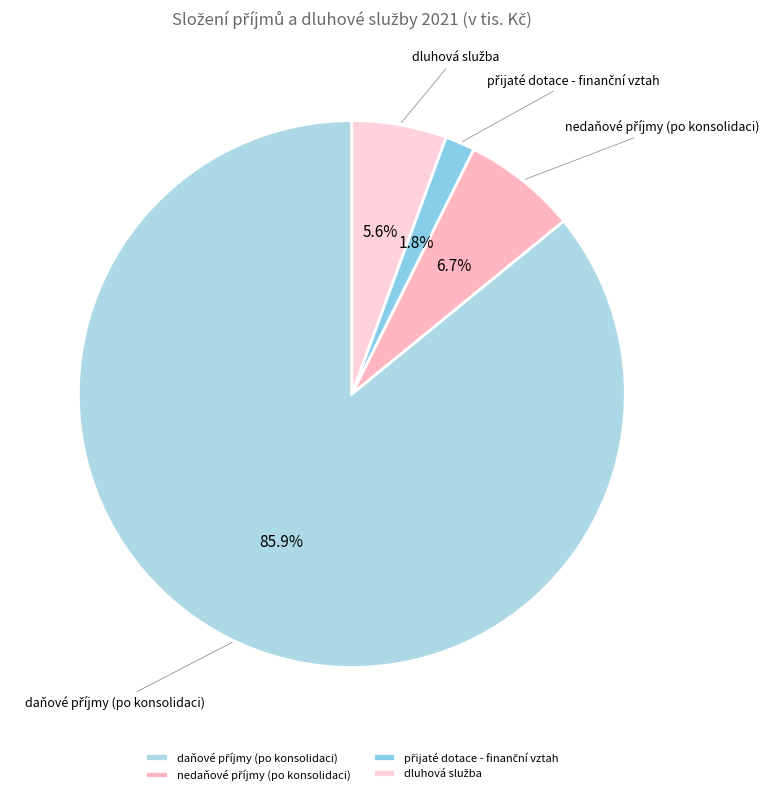

Is there any slice that represents more than half of the pie?

Yes